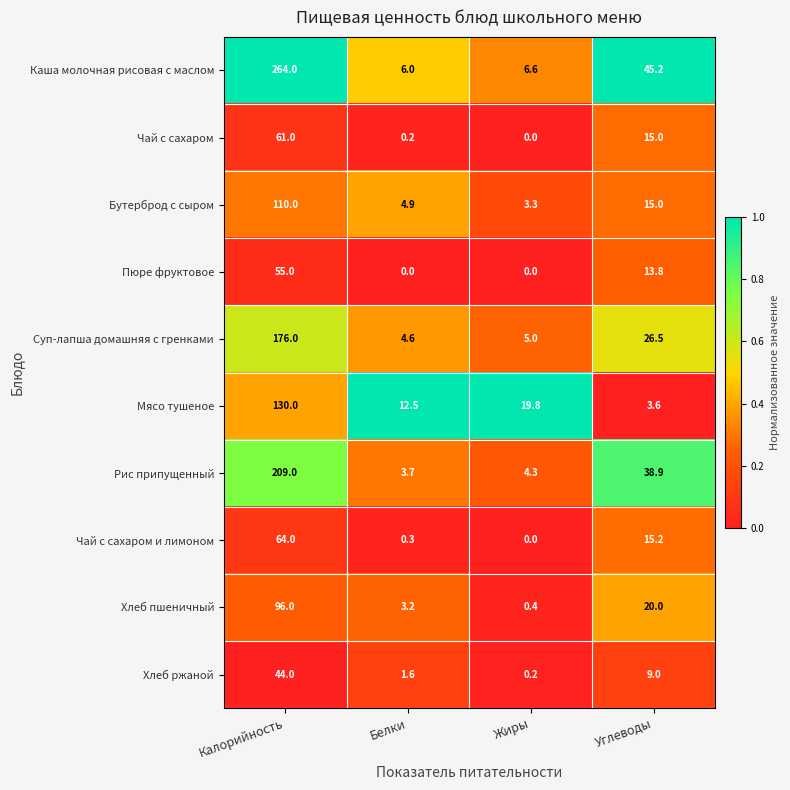

At which category does the chart reach its peak across all series?

Калорийность